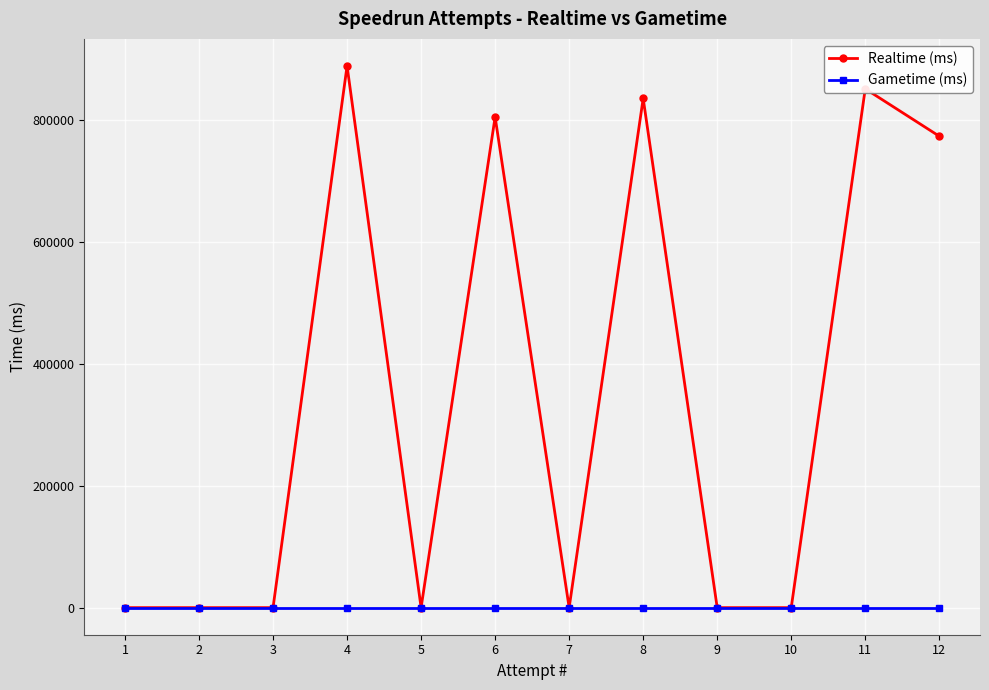

Which series has the largest total across all categories?

Realtime (ms)